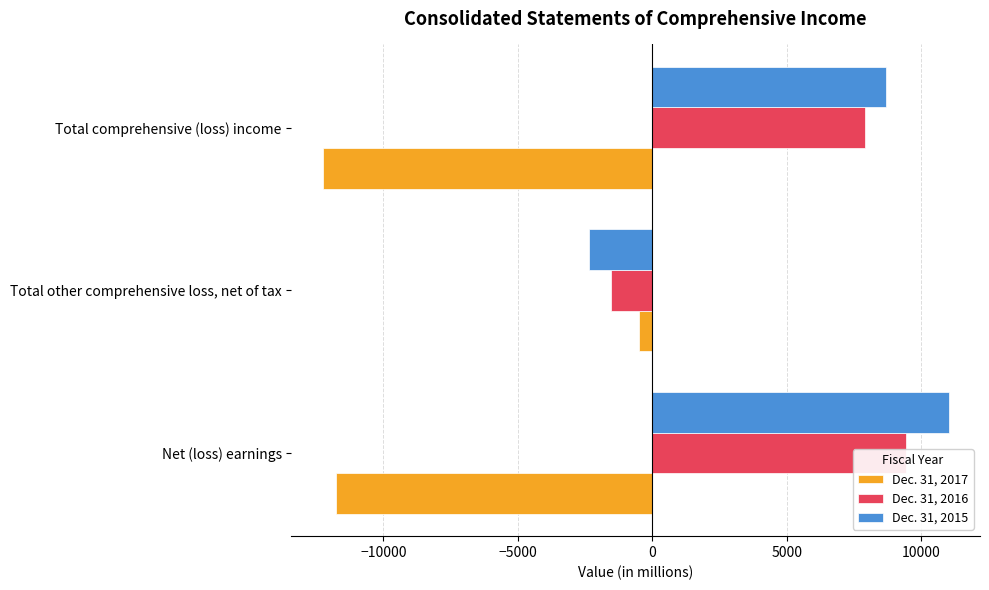

Between Total other comprehensive loss, net of tax and Net (loss) earnings, which is larger?

Total other comprehensive loss, net of tax